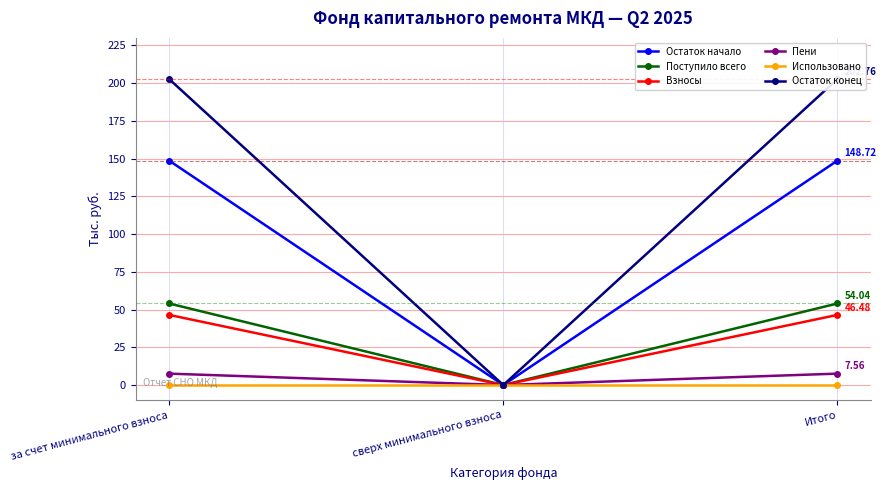

Reading left to right, transcribe all the data shown in this chart.

Остаток начало: за счет минимального взноса=148.7	сверх минимального взноса=0.0	Итого=148.7
Поступило всего: за счет минимального взноса=54.0	сверх минимального взноса=0.0	Итого=54.0
Взносы: за счет минимального взноса=46.5	сверх минимального взноса=0.0	Итого=46.5
Пени: за счет минимального взноса=7.6	сверх минимального взноса=0.0	Итого=7.6
Использовано: за счет минимального взноса=0.0	сверх минимального взноса=0.0	Итого=0.0
Остаток конец: за счет минимального взноса=202.8	сверх минимального взноса=0.0	Итого=202.8